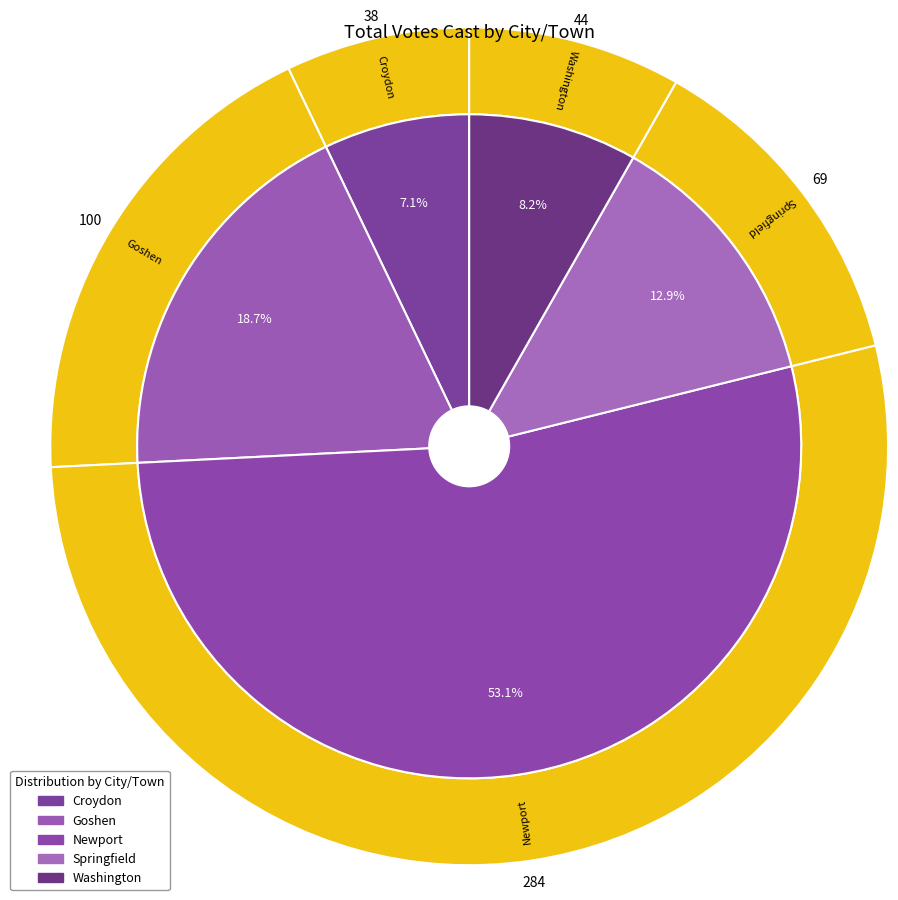

Combined, what portion of the pie is Goshen and Newport?

71.8%